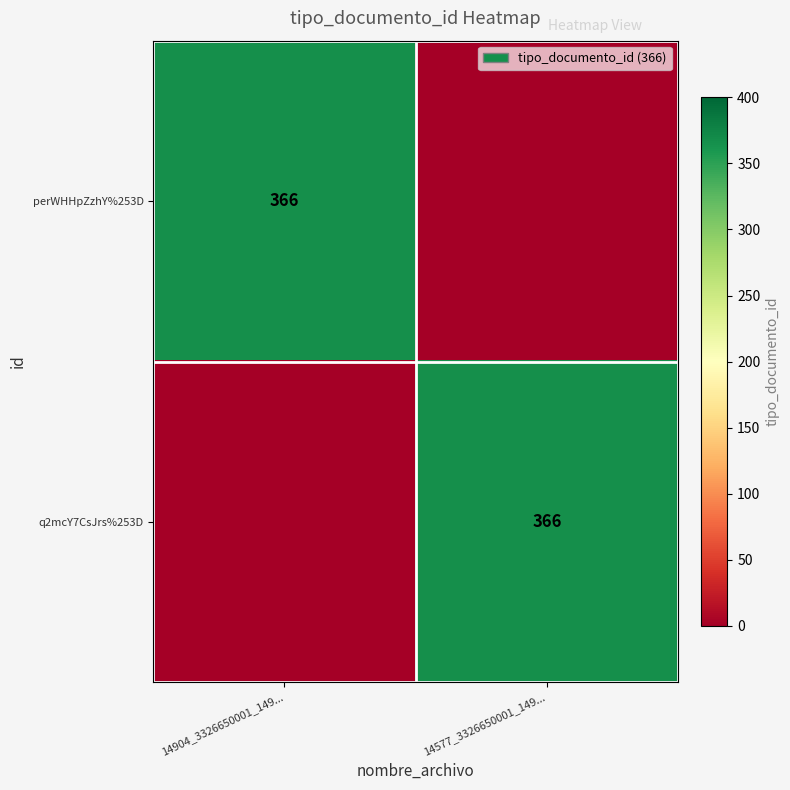

The value of q2mcY7CsJrs%253D at 14577_3326650001_149... is 126. True or false?

False